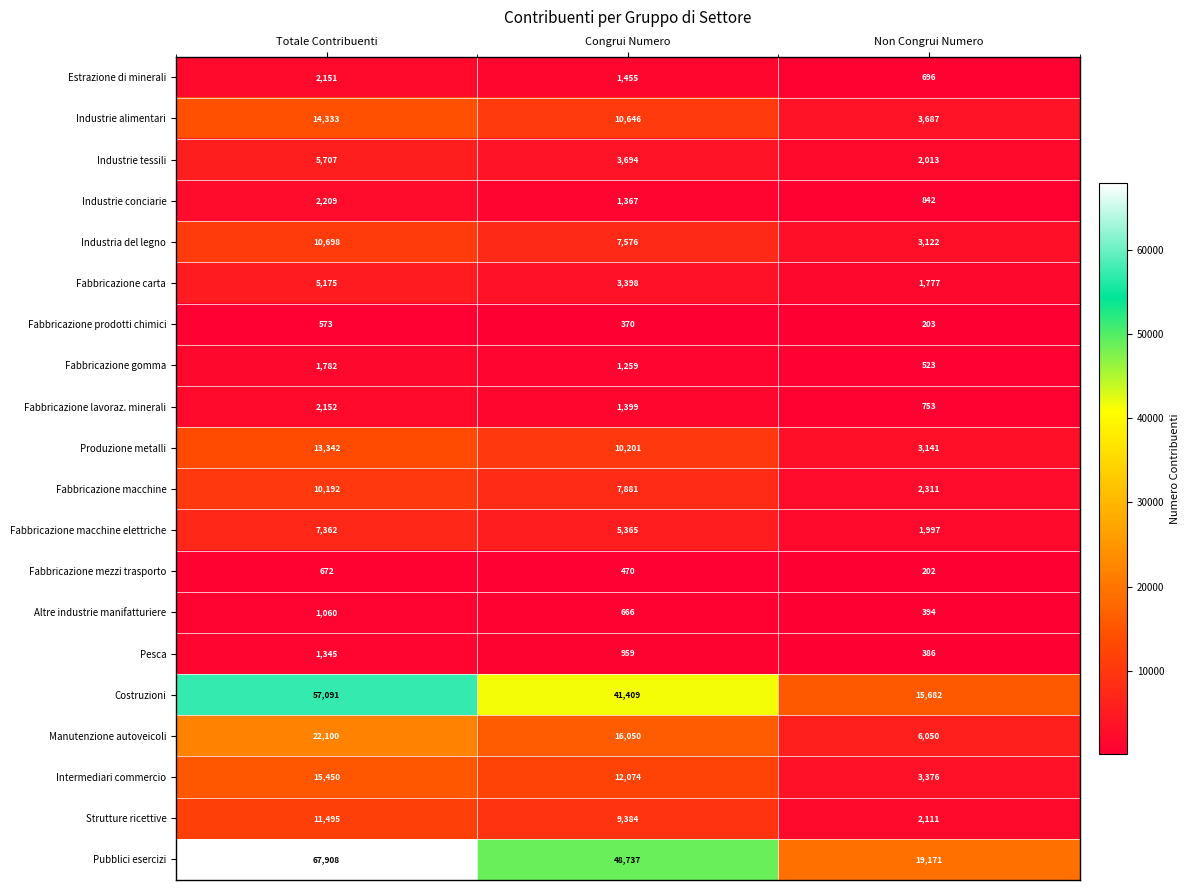

Is it true that Fabbricazione lavoraz. minerali equals 1399 at Congrui Numero?

True